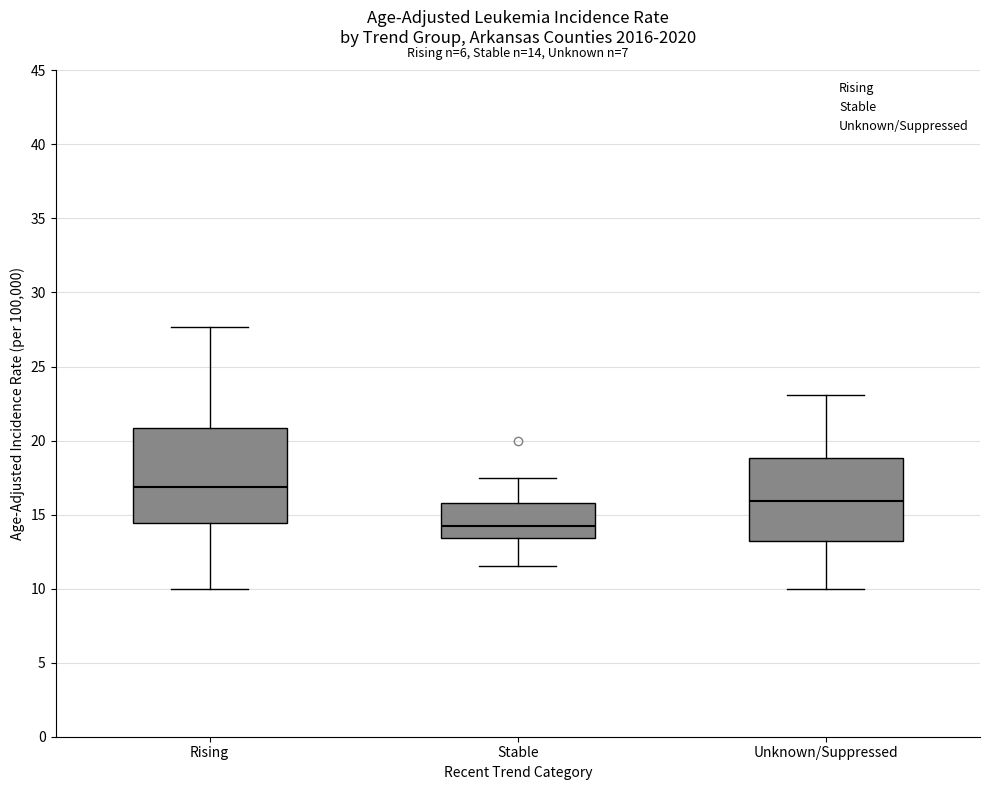

Which box is the tallest, from its lower edge to its upper edge?

Rising